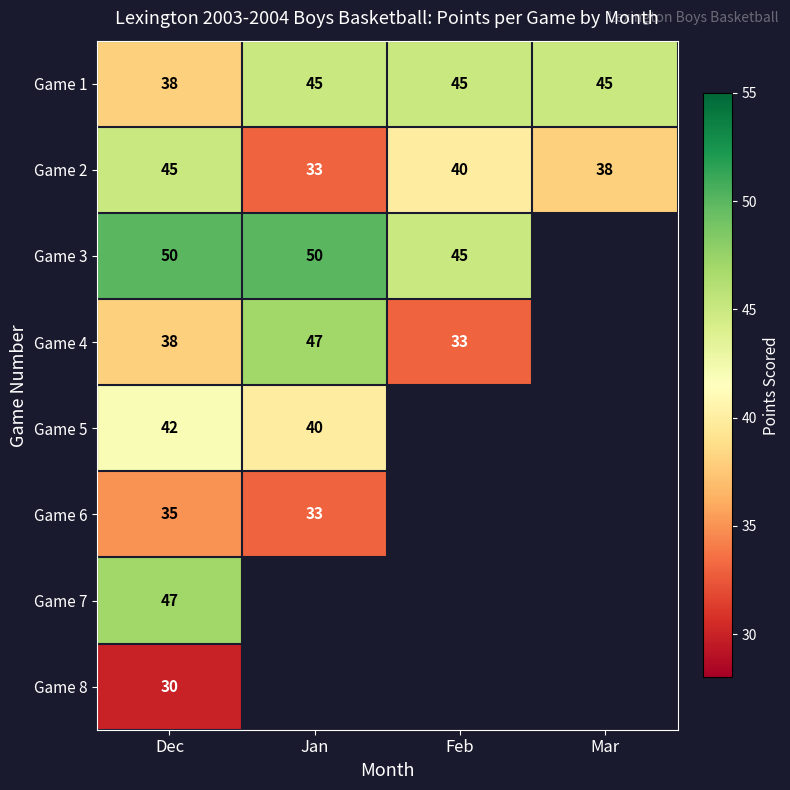

Is it true that Game 1 equals 45 at Mar?

True